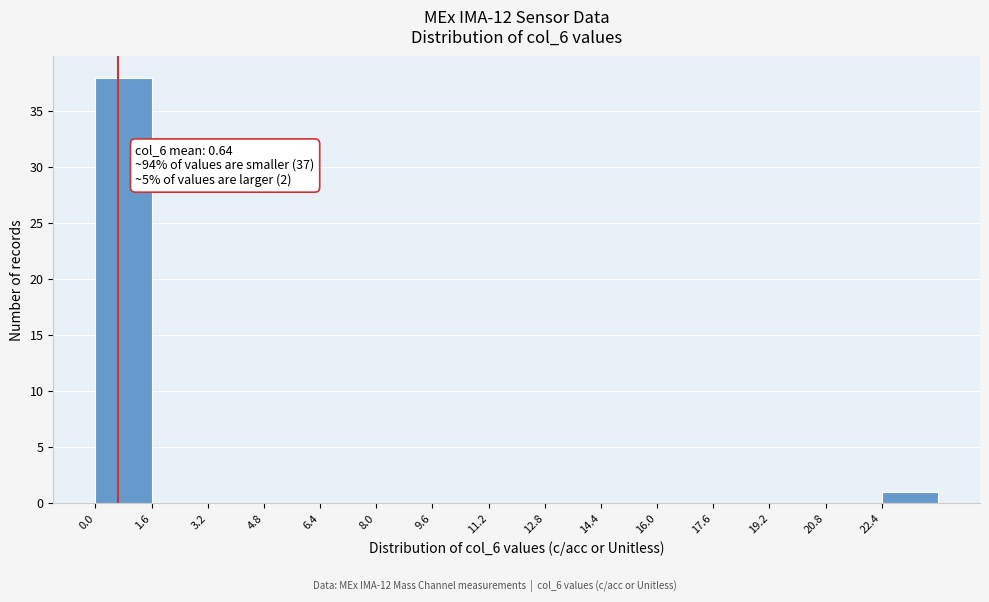

Which range on the x-axis has the tallest bar?

0.0 to 1.6